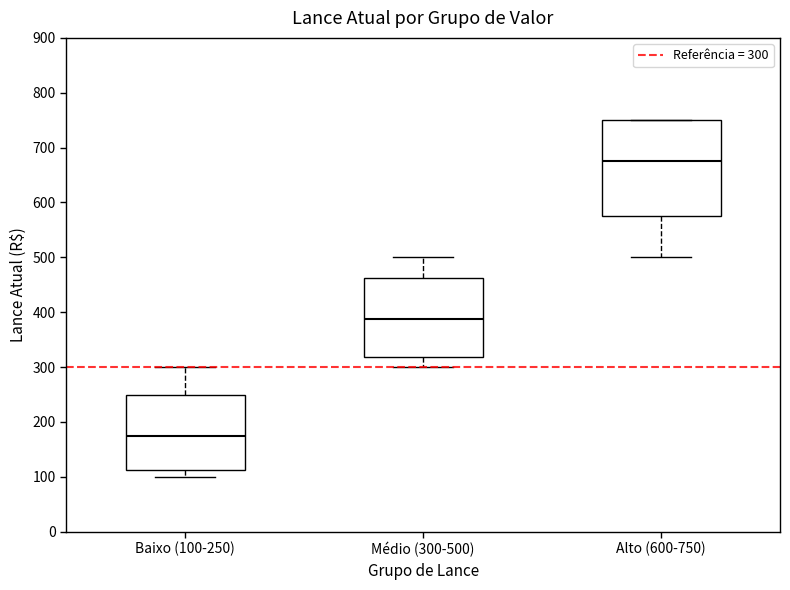

Which box is the tallest, from its lower edge to its upper edge?

Alto (600-750)